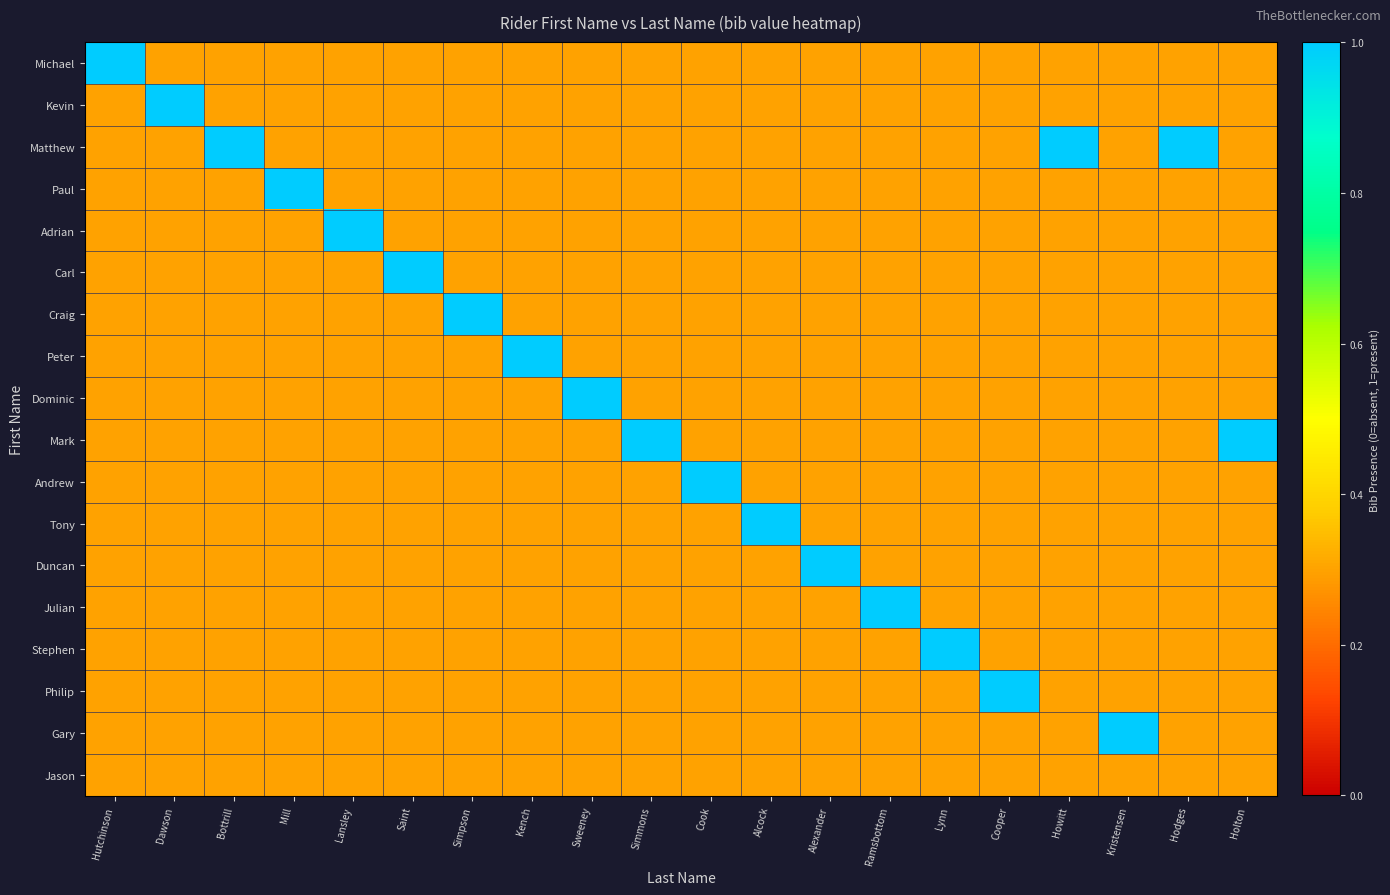

What is the spread (max minus min) of values at Dawson?

0.7